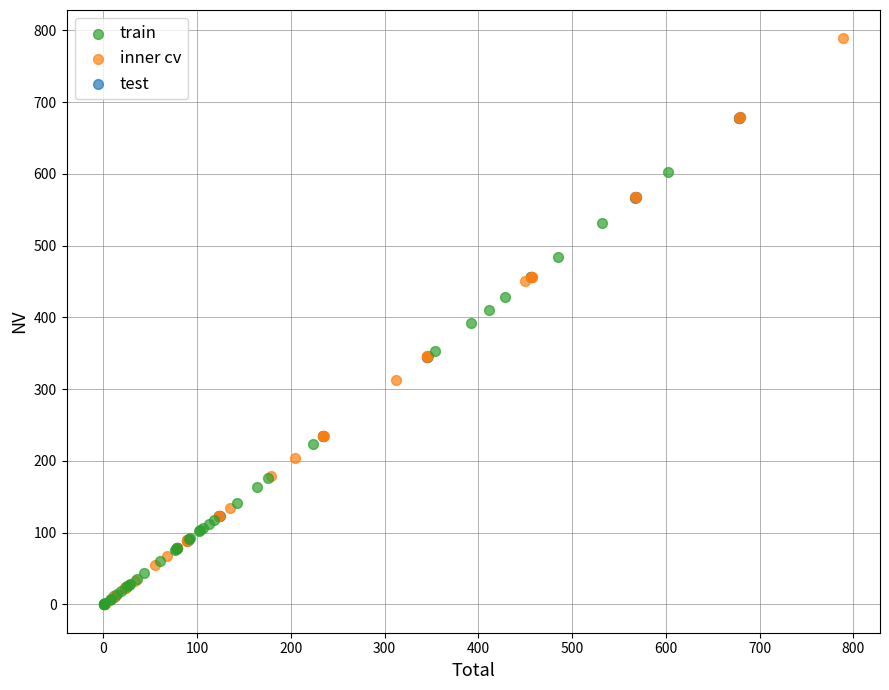

Which series reaches the maximum Y coordinate?

inner cv